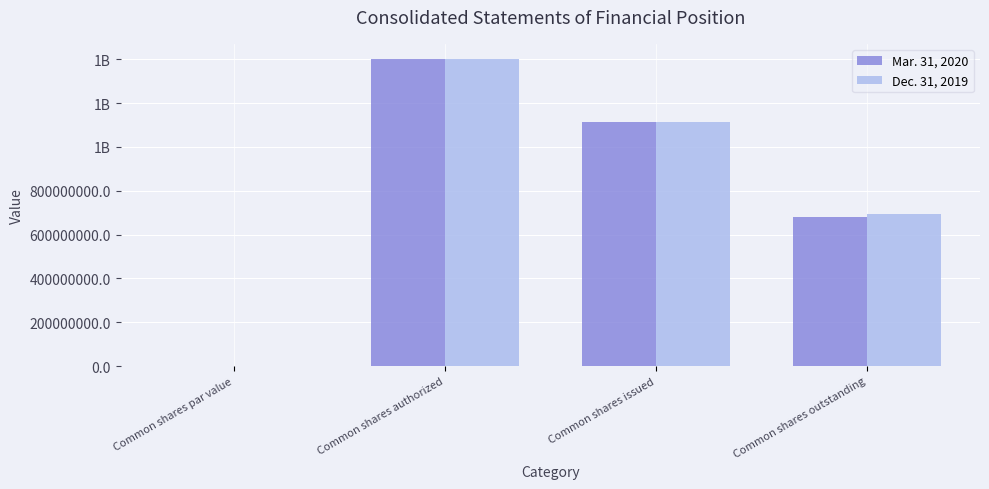

Reading left to right, what are all the values shown in this chart?

Mar. 31, 2020: 2.5	1400000000.0	1112277525.0	678558571.0
Dec. 31, 2019: 2.5	1400000000.0	1112014480.0	692100651.0